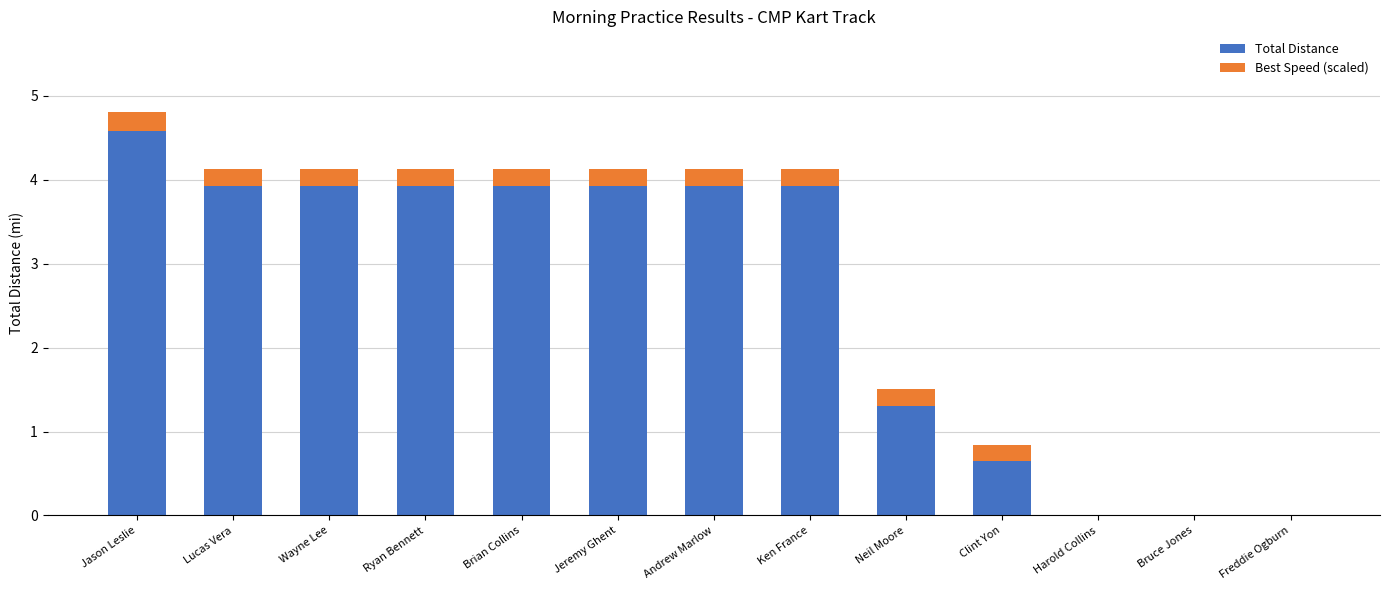

What are all the series names shown in the legend?

Total Distance, Best Speed (scaled)